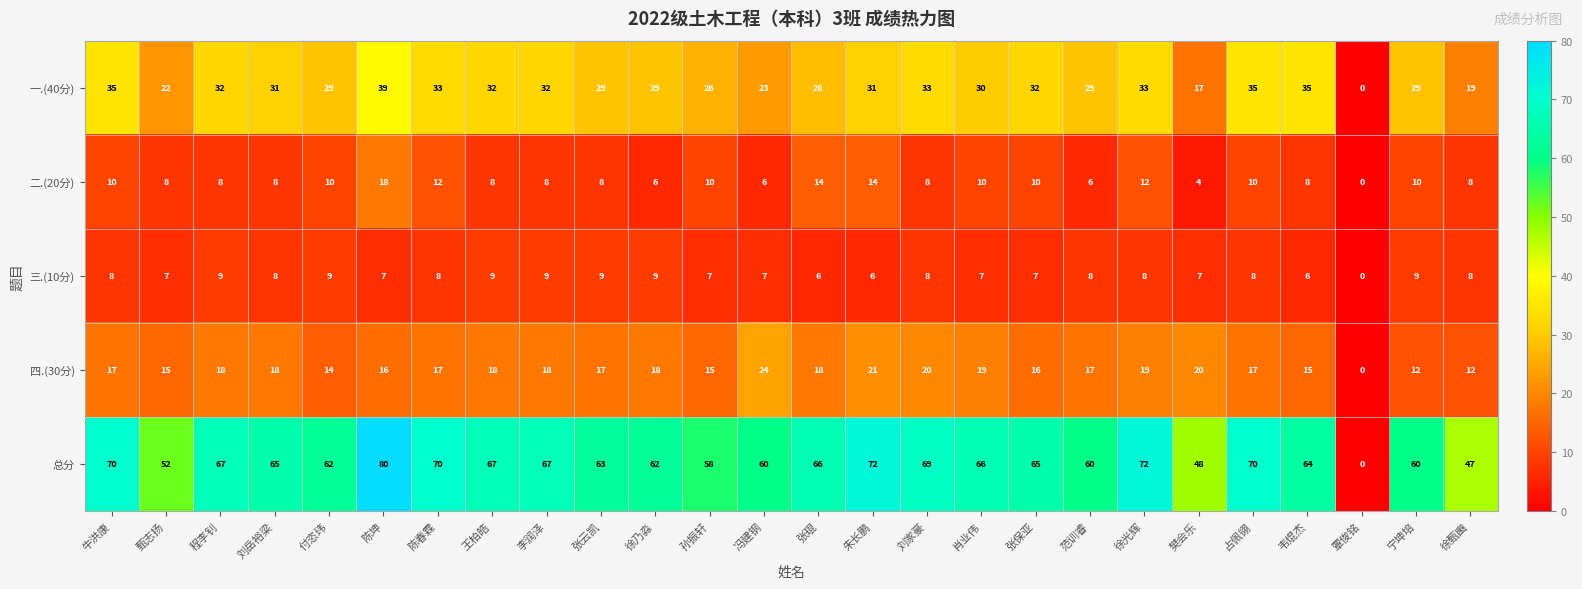

Between 孙振轩 and 占佩翎, which series saw the biggest shift?

总分